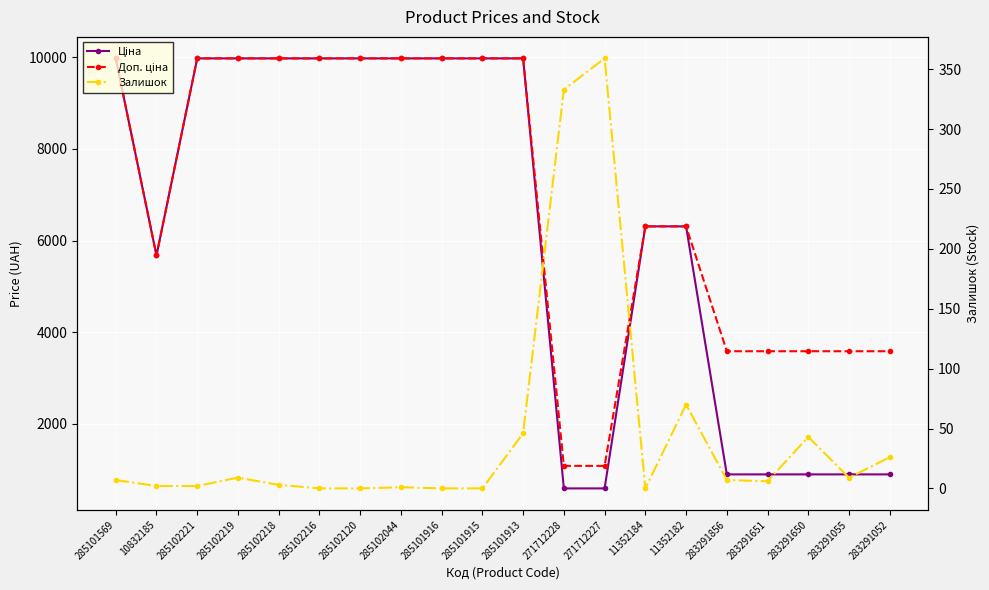

What is the sum of the Залишок values at 271712228 and 285102216?

333.0